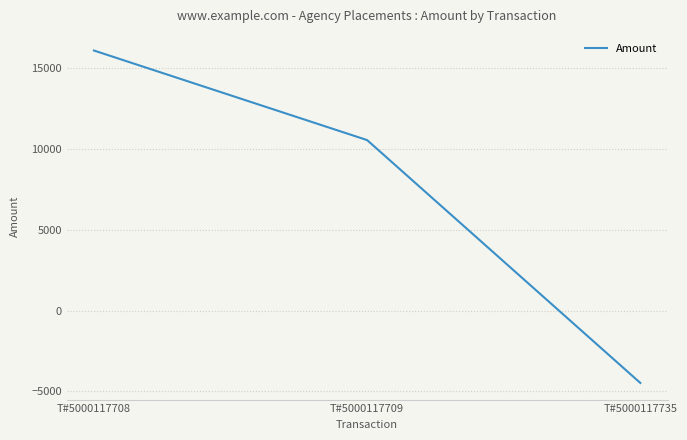

The chart shows a value of 16111.9 at T#5000117708. True or false?

True